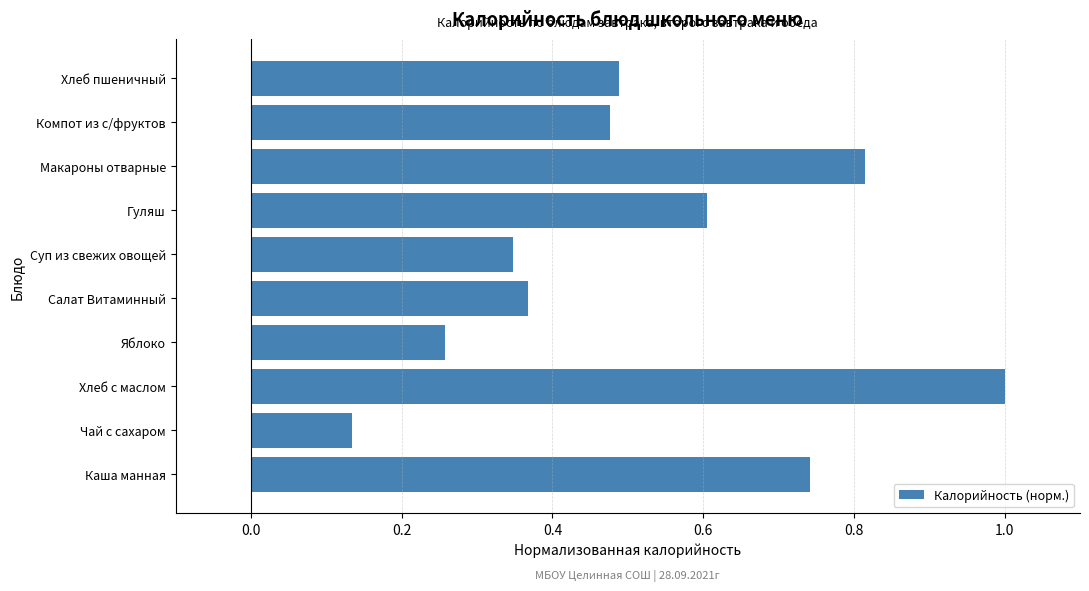

How many data points does each series have?

10